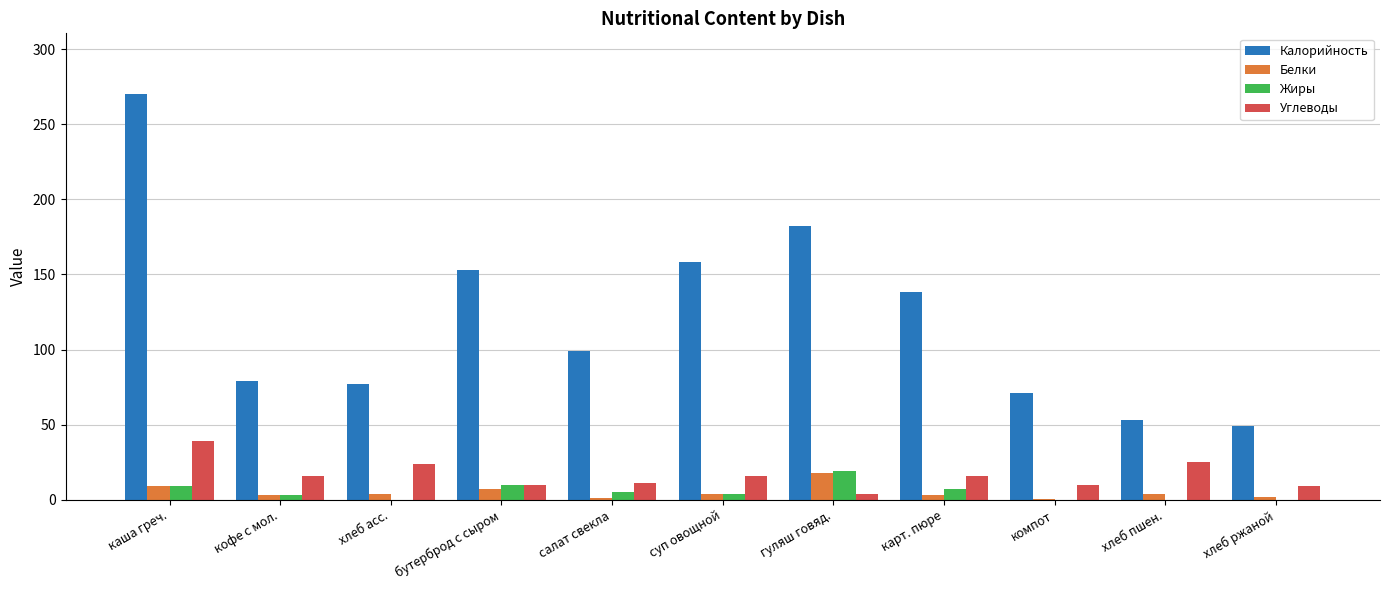

Is the value of Калорийность at кофе с мол. greater than the value of Углеводы at бутерброд с сыром?

Yes